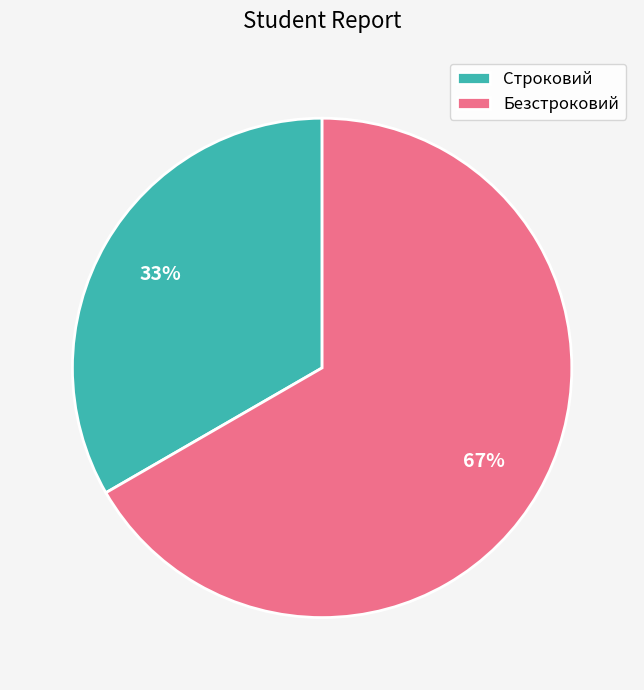

True or false: Строковий accounts for 45% of the total.

False